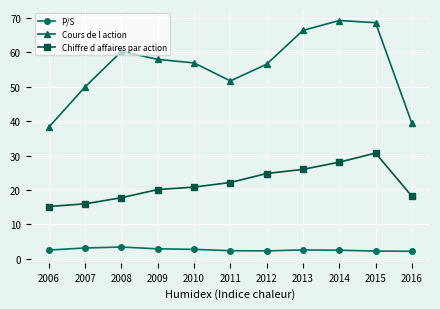

What is the maximum value for Chiffre d affaires par action?

30.7